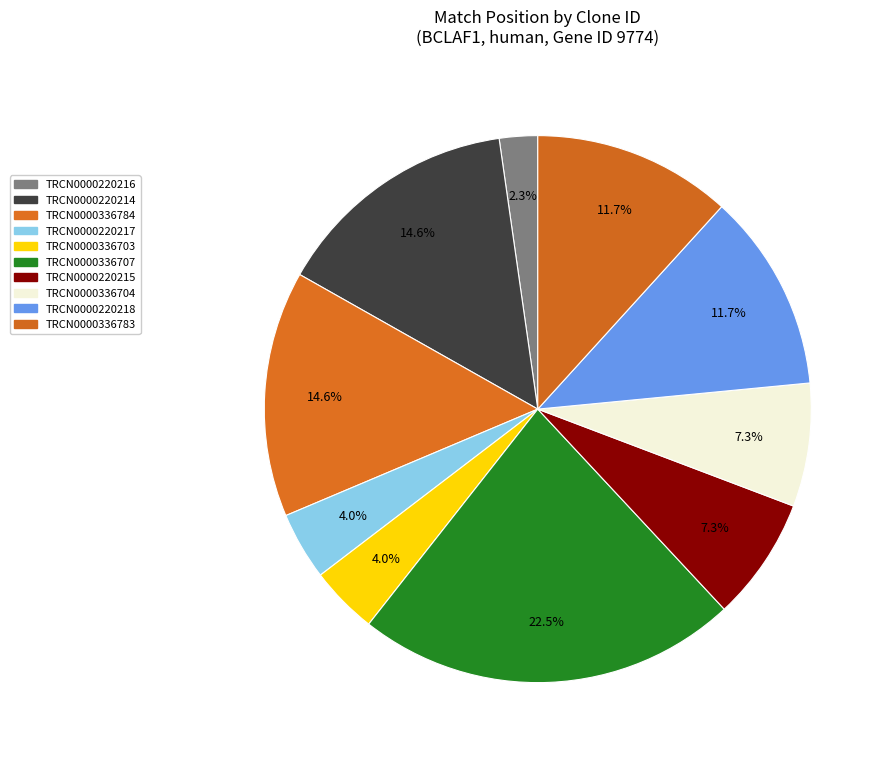

What percentage is NOT represented by TRCN0000336704?

92.7%